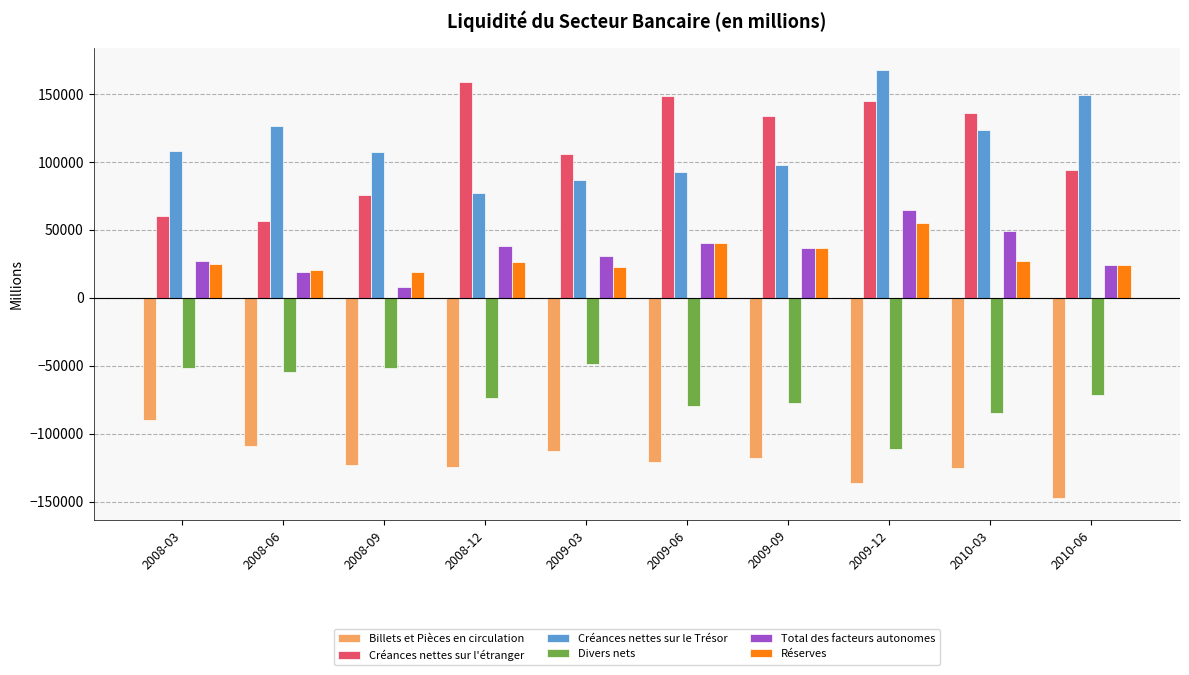

What is the sum of the Total des facteurs autonomes values at 2010-03 and 2009-03?

80423.7